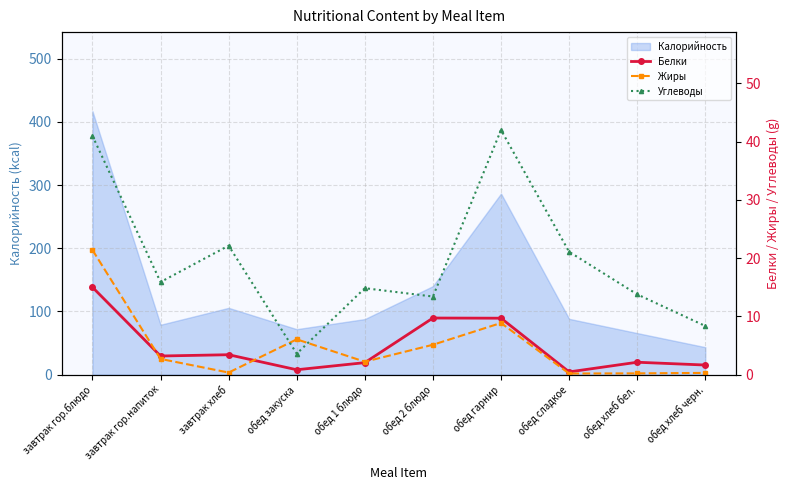

Is it true that Калорийность equals 286.7 at обед гарнир?

True